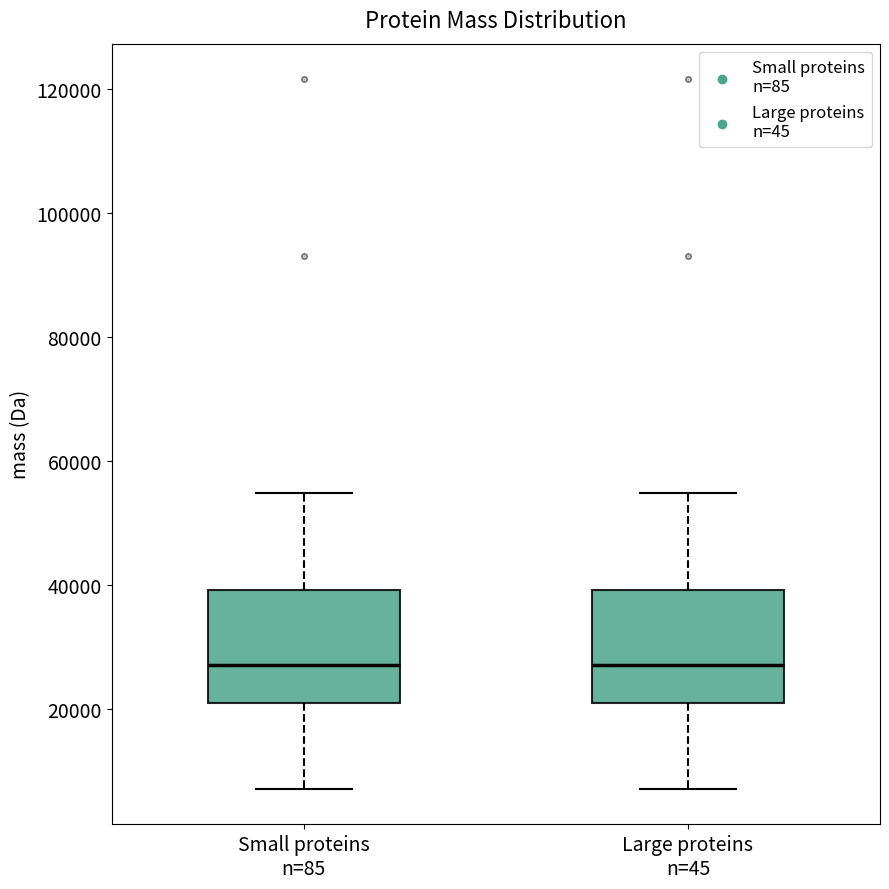

Reading left to right, transcribe this box plot: for each box, give where its median line is, the range the box spans, and where its two whiskers end, as read against the y-axis. The values are not printed on the chart, so give them approximately, as read against the axis.

Small proteins n=85: median 28000, box 20000 to 40000, whiskers 8000 to 54000
Large proteins n=45: median 28000, box 20000 to 40000, whiskers 8000 to 54000